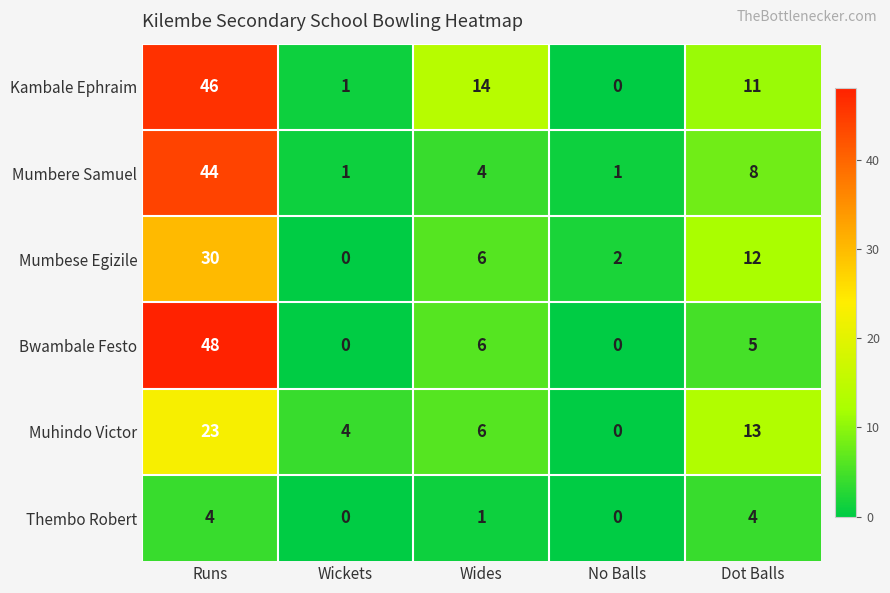

Which category has the highest value in the Muhindo Victor series?

Runs